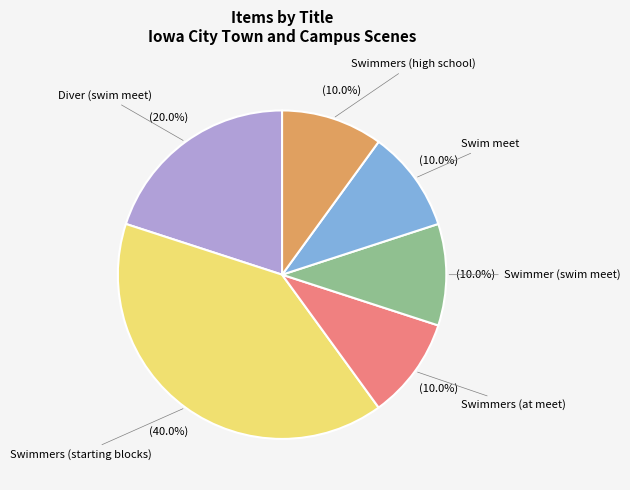

Between Diver (swim meet) and Swimmers (at meet), which is larger?

Diver (swim meet)